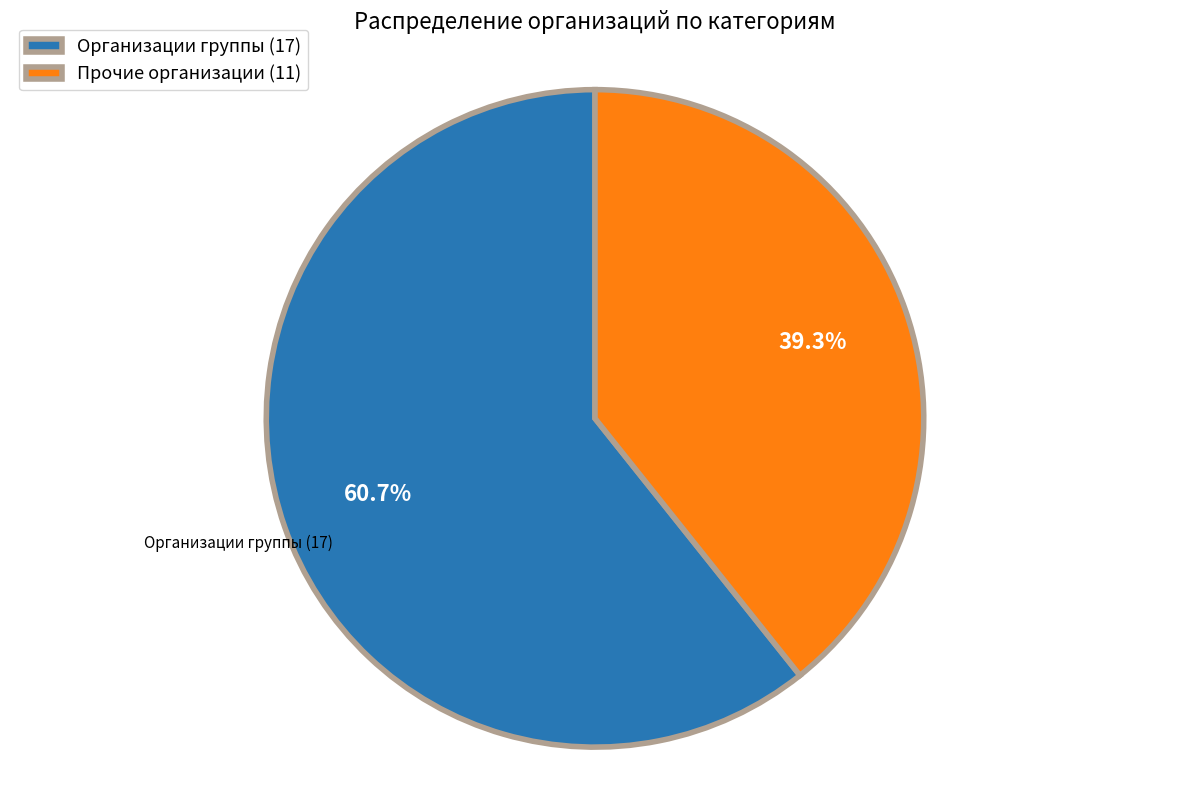

Is there a majority slice in this chart?

Yes